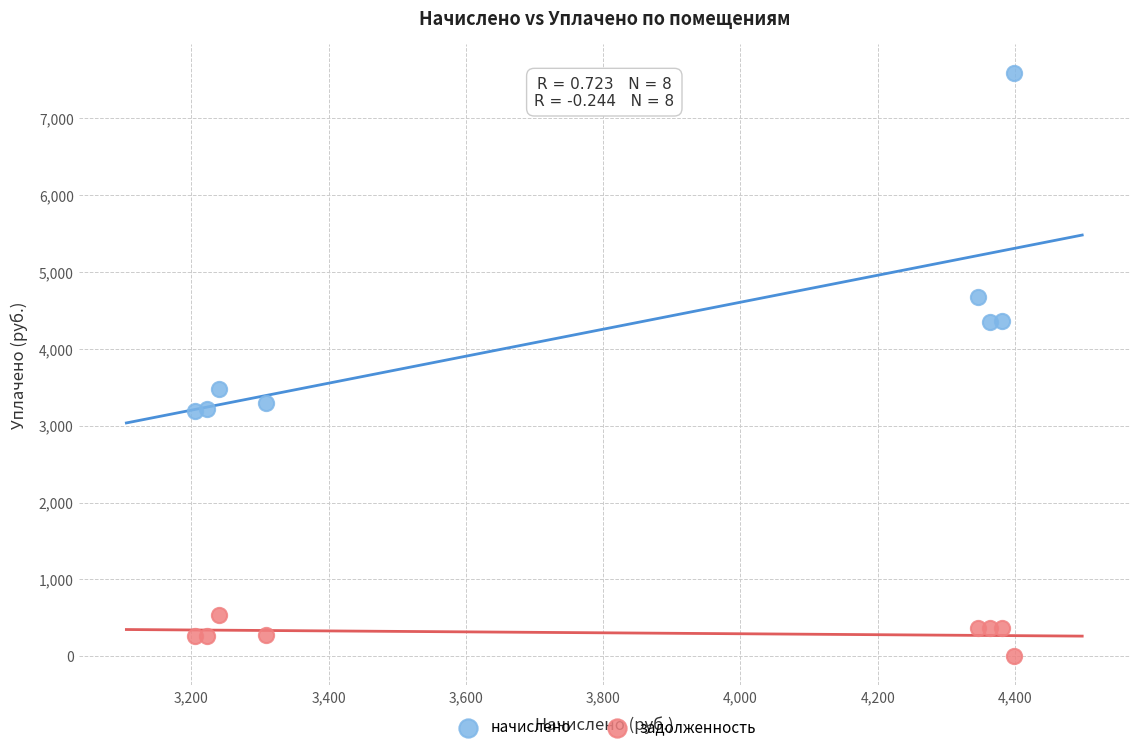

Which series has the largest Y range (max minus min)?

начислено